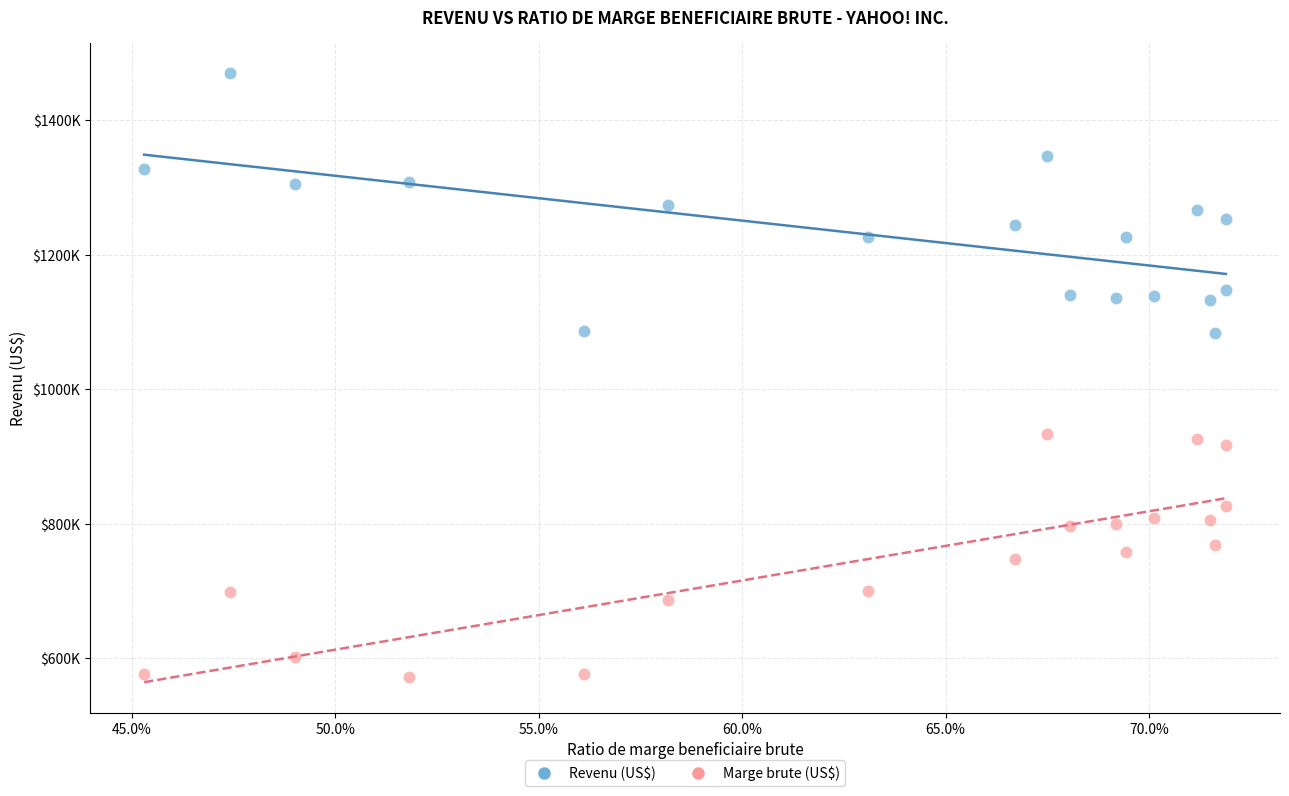

Which series has the widest spread of Y values?

Revenu (US$)